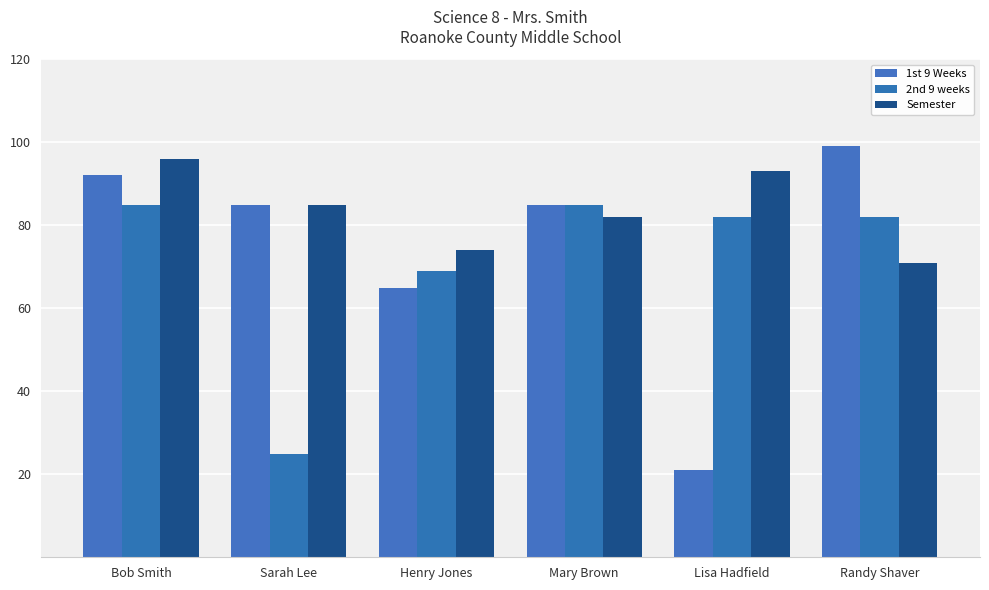

At how many categories does at least one series exceed 55?

6